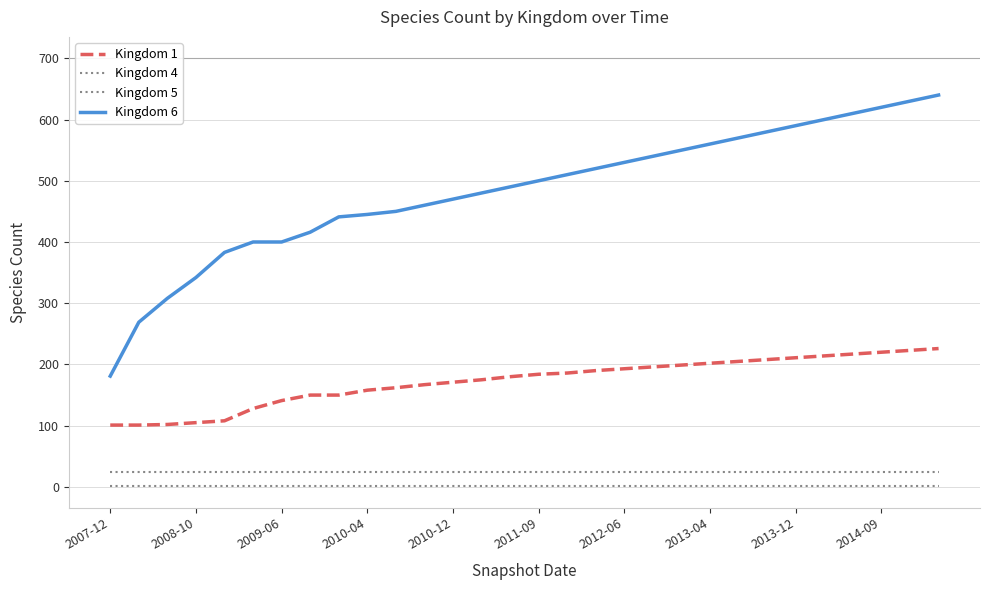

What is the average value of the Kingdom 1 series?

172